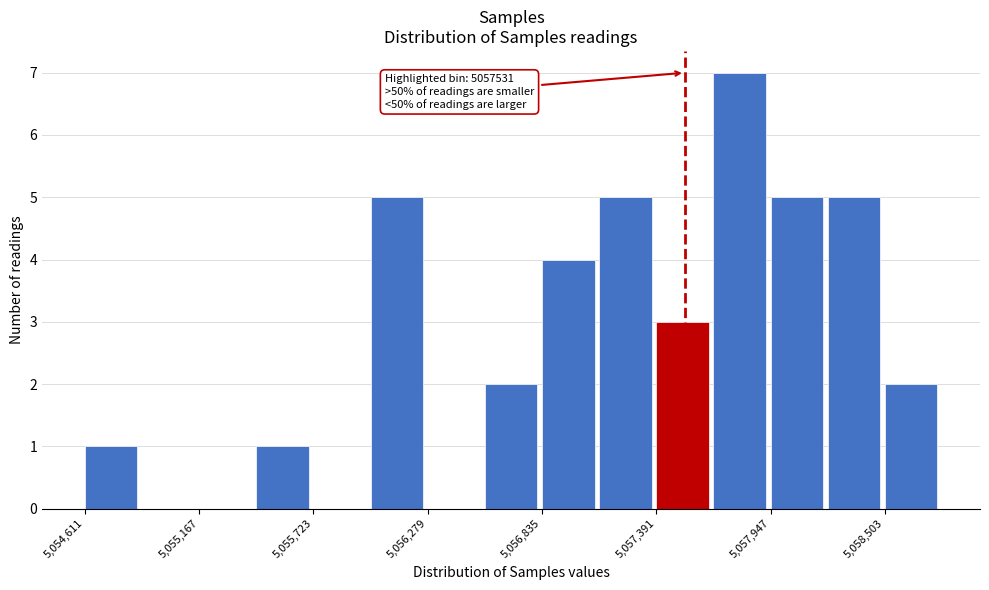

Read against the x-axis, roughly where is the centre of the tallest bar?

5057800